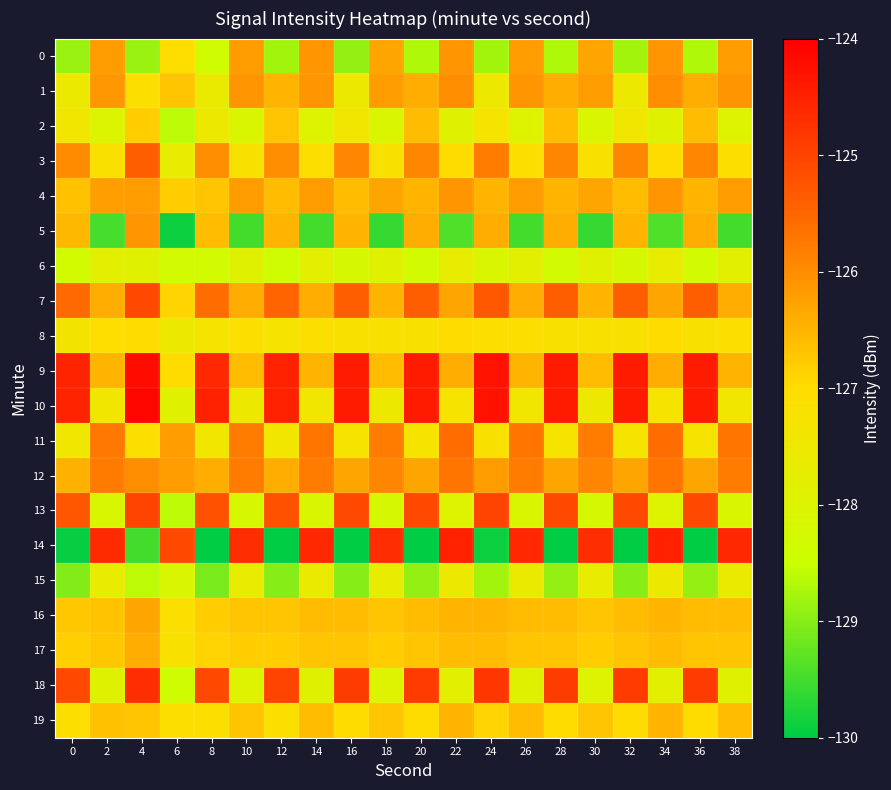

Which series has the largest total across all categories?

9